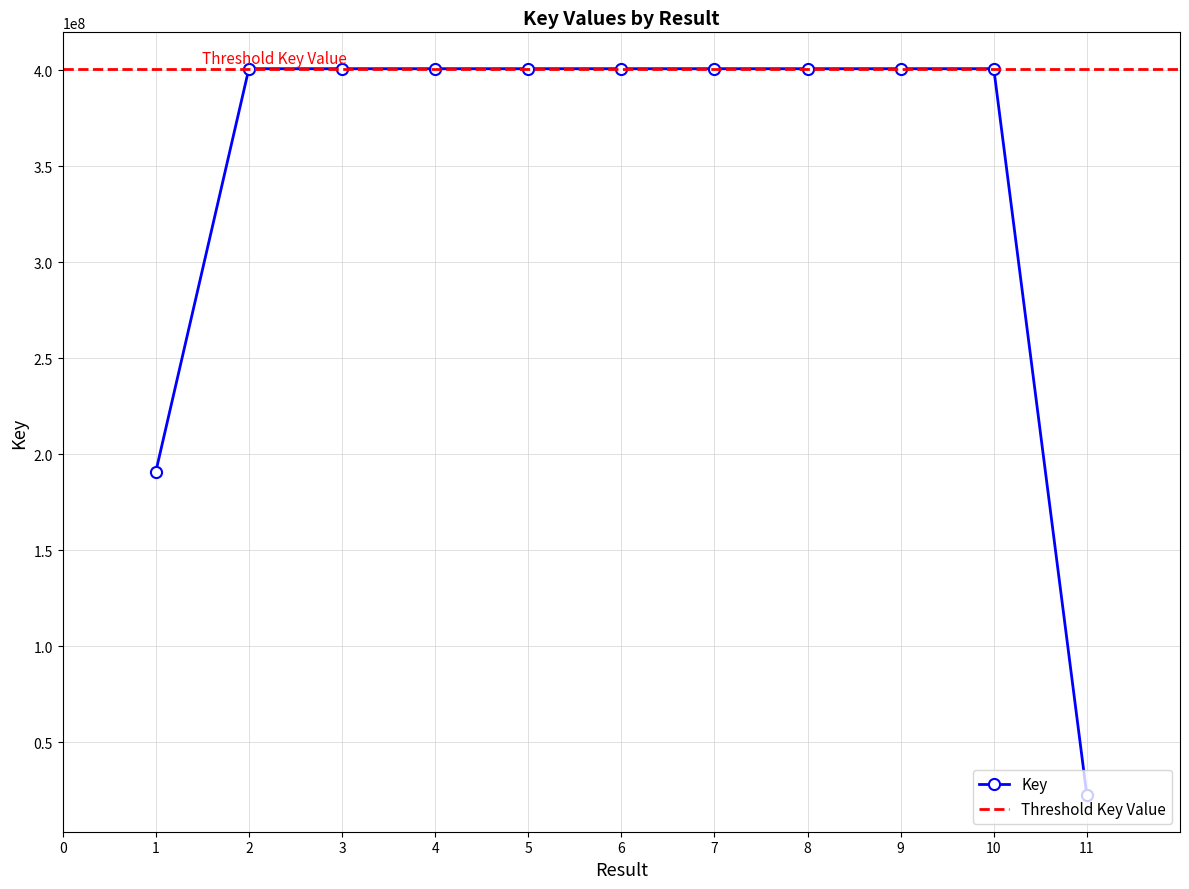

Between 2 and 11, which is larger?

2